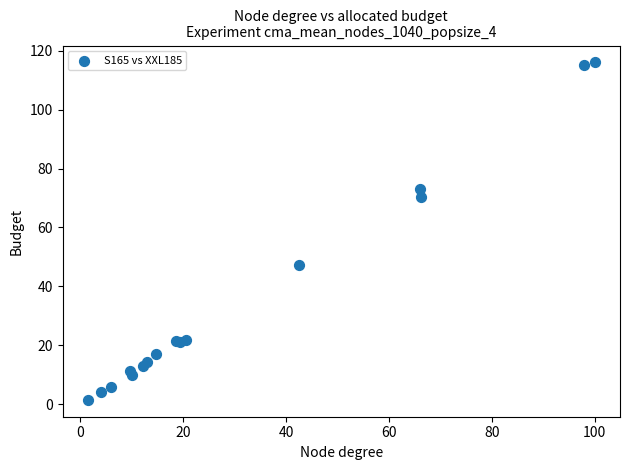

What Y value in the scatter plot is closest to 58?

47.4